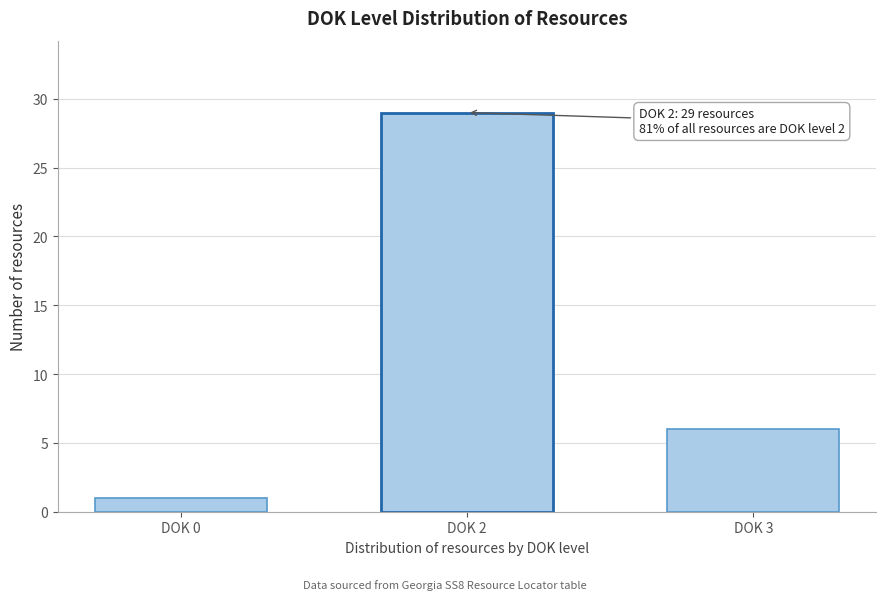

Reading right to left, what are all the values shown in this chart?

DOK 3=6	DOK 2=29	DOK 0=1